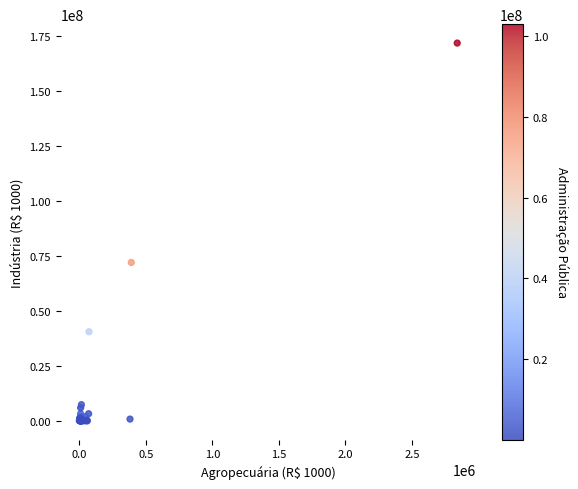

What Y value in the scatter plot is closest to 85848139?

71992299.0